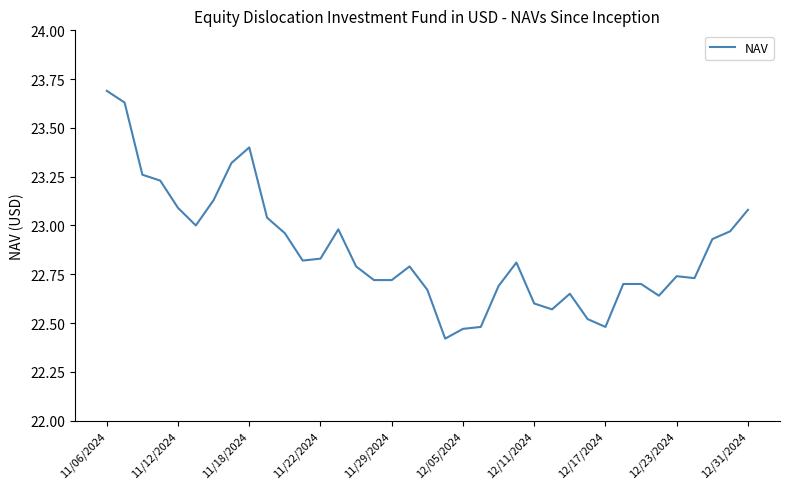

What is the difference between the maximum and minimum values?

1.3